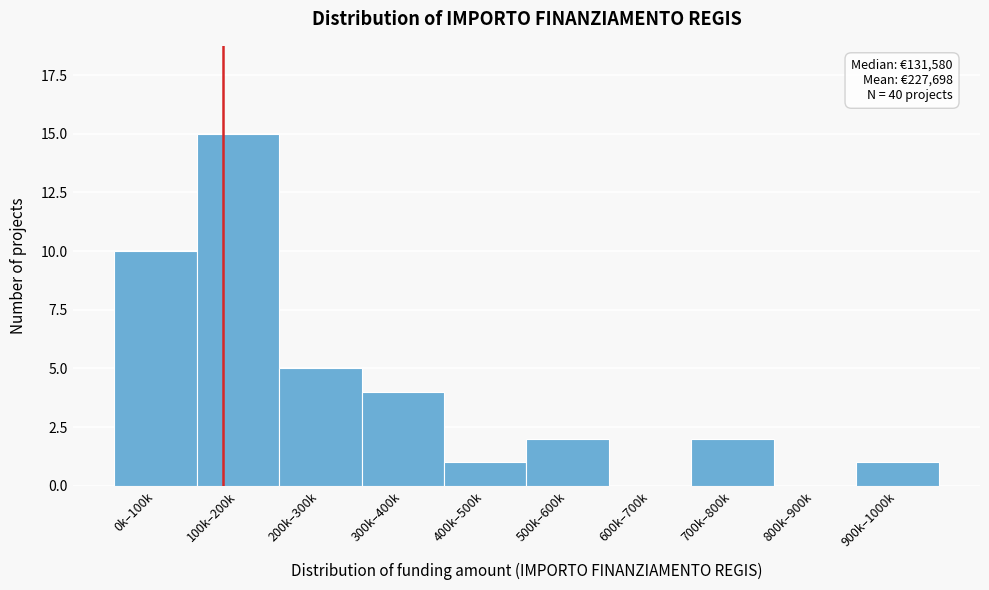

Reading left to right, list all the values displayed in this chart.

0k–100k=10	100k–200k=15	200k–300k=5	300k–400k=4	400k–500k=1	500k–600k=2	600k–700k=0	700k–800k=2	800k–900k=0	900k–1000k=1